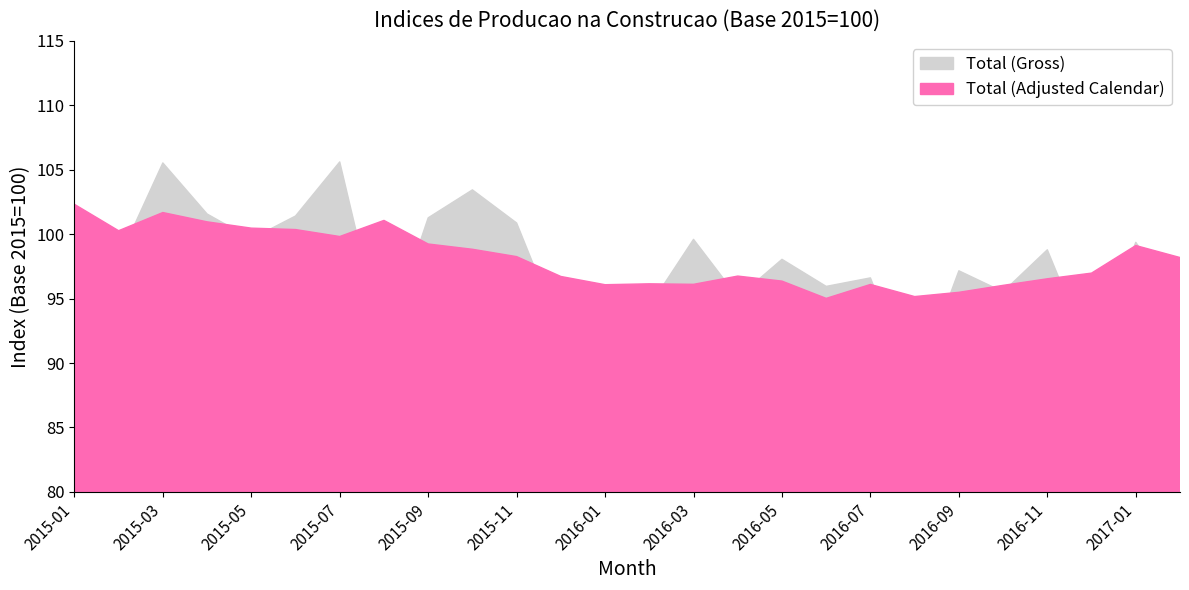

What is the average value of the Total (Gross) series?

97.5